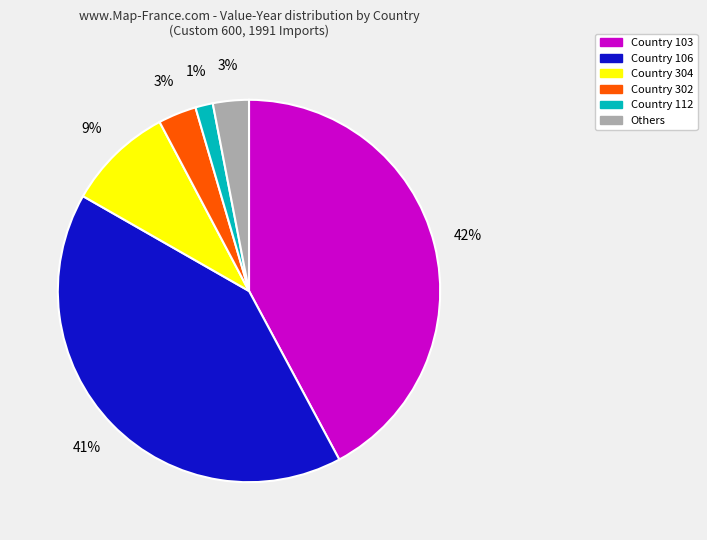

Is there a majority slice in this chart?

No